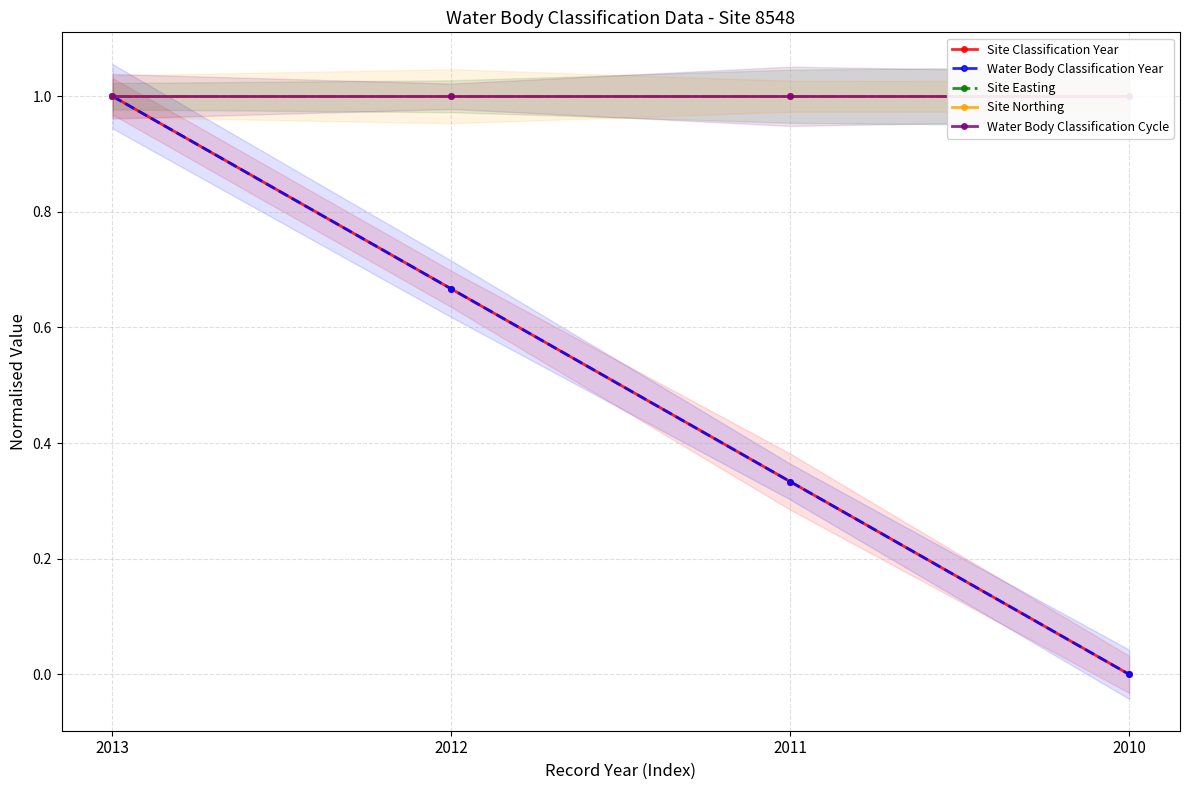

What is the sum of the Site Classification Year values at 2013 and 2010?

1.0